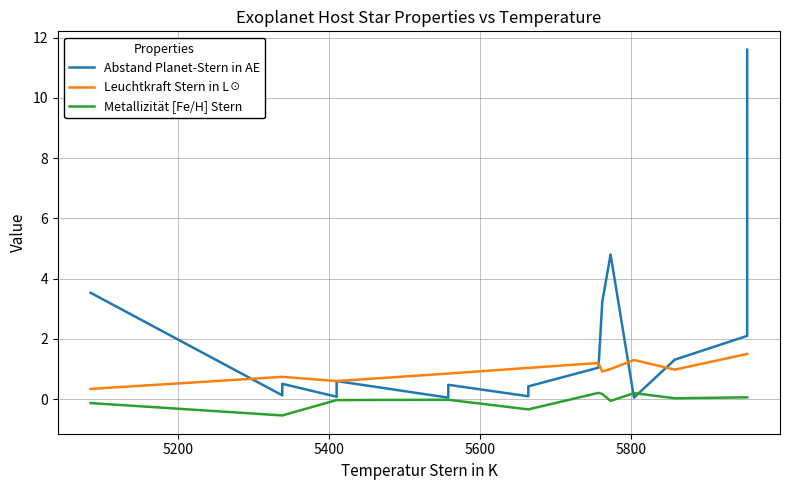

What is the highest value of the Metallizität [Fe/H] Stern series?

0.2